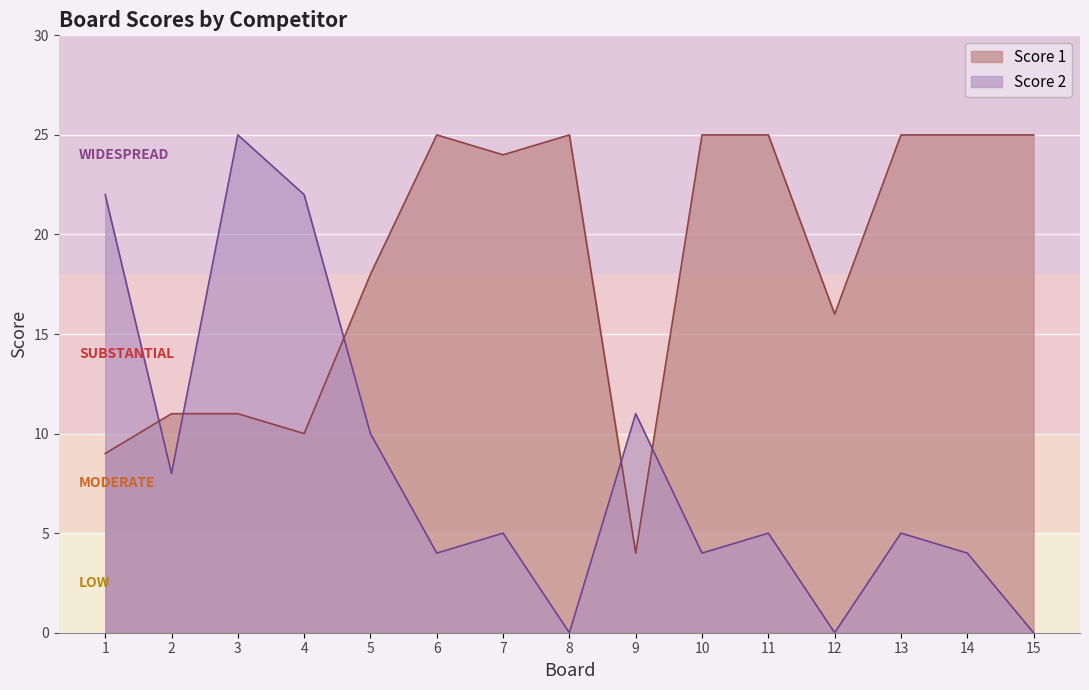

At which category is the sum across all series the highest?

3